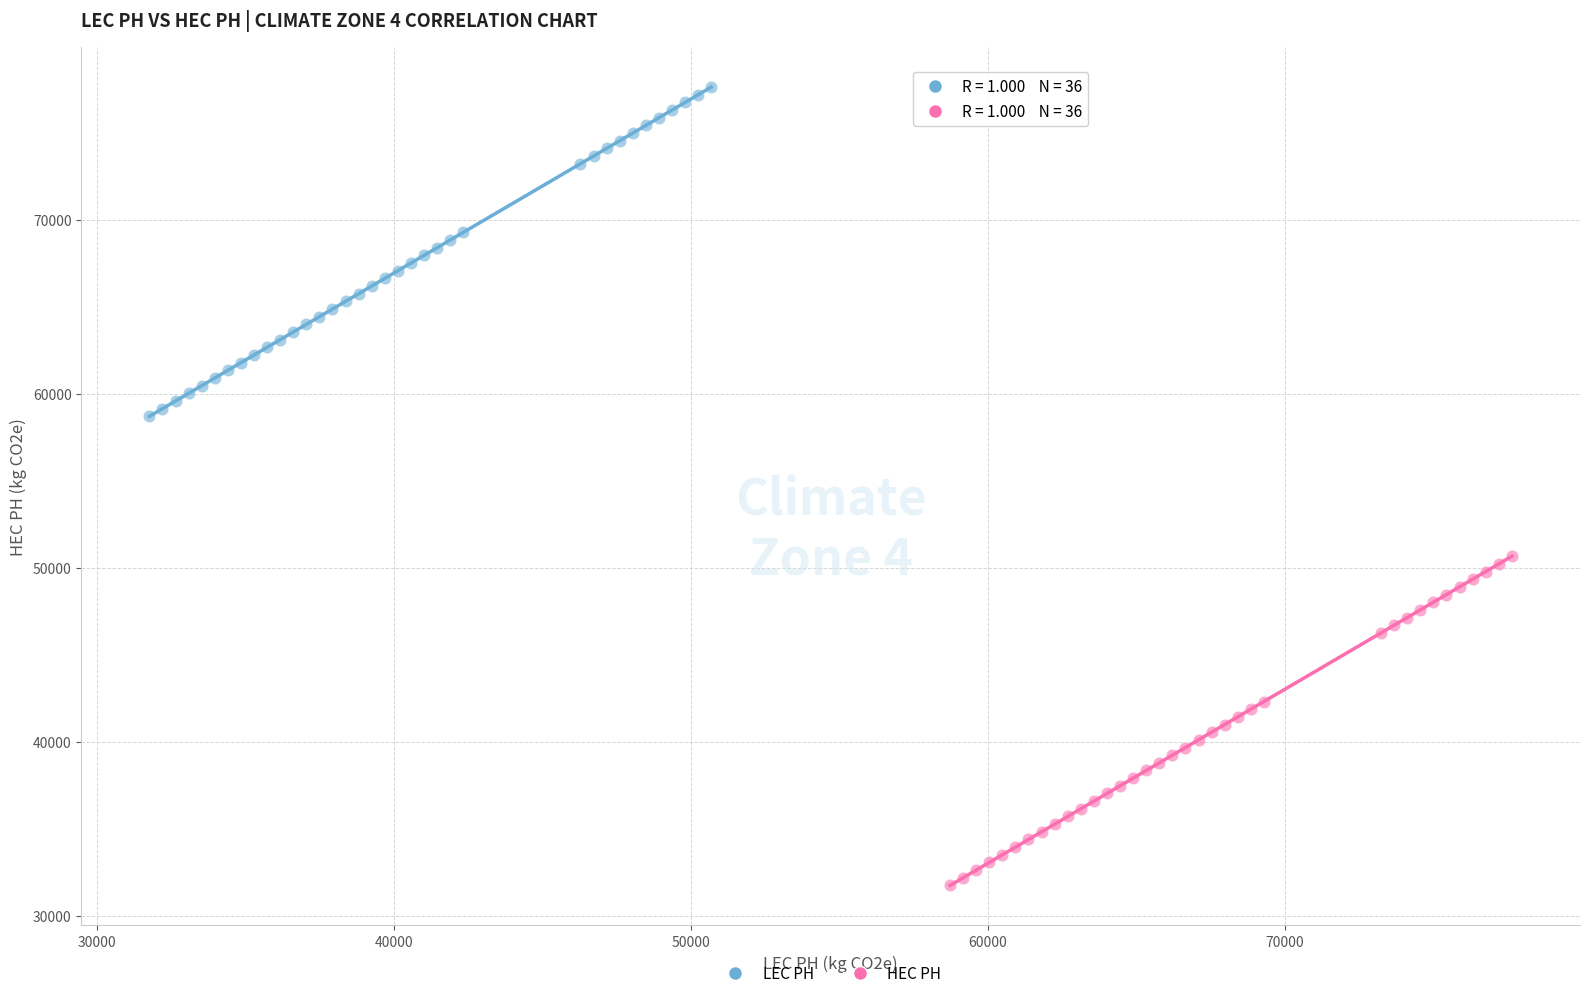

Which series contains the highest Y value?

LEC PH